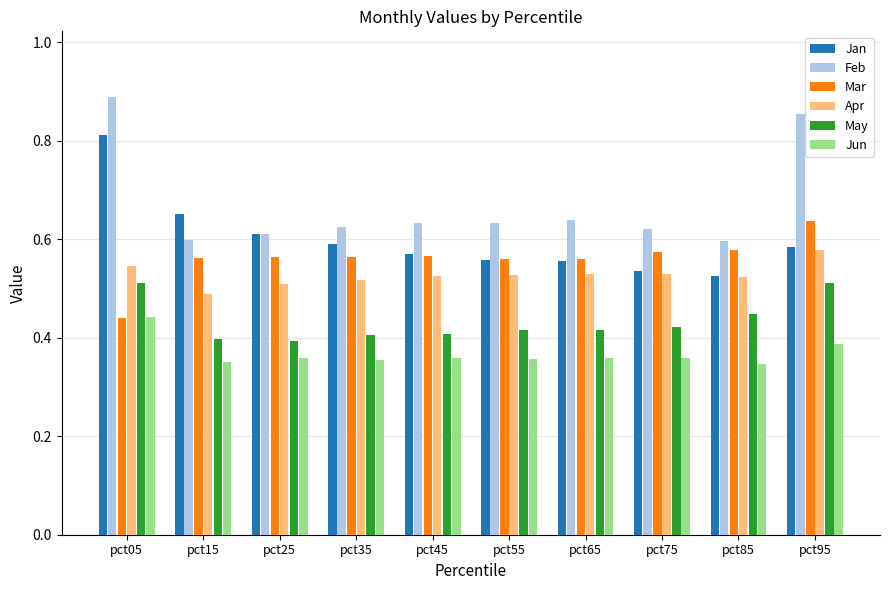

Is it true that Apr equals 0.5 at pct15?

True